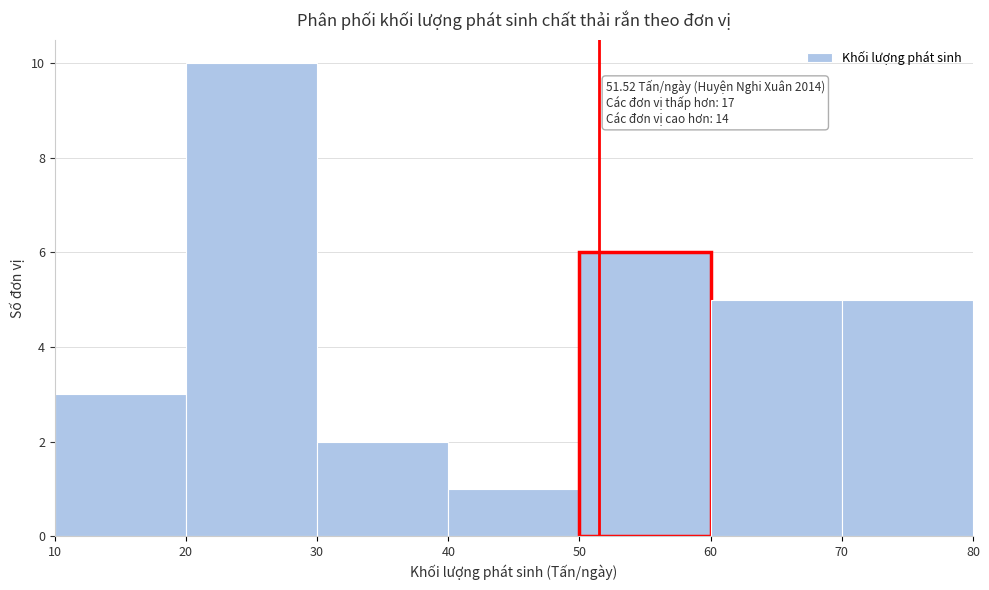

Which range on the x-axis has the tallest bar?

20 to 30